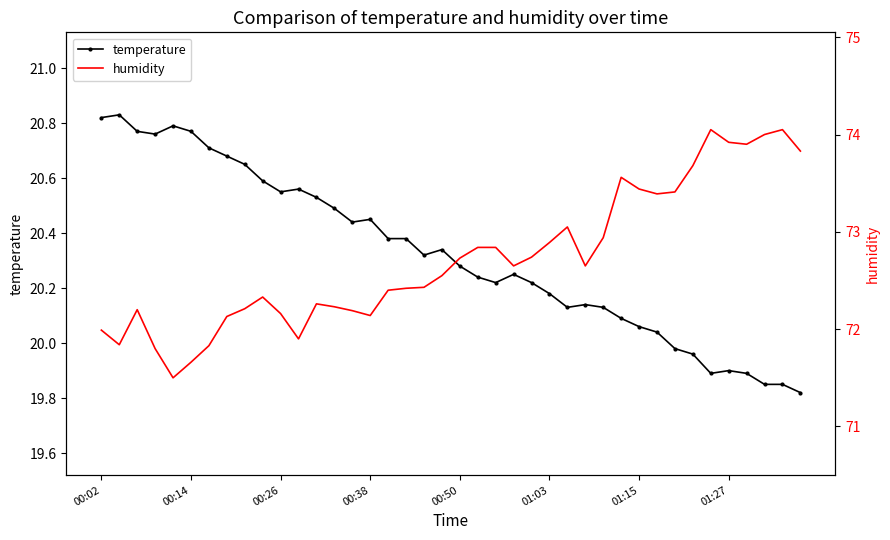

At which label does temperature first exceed 20?

00:02